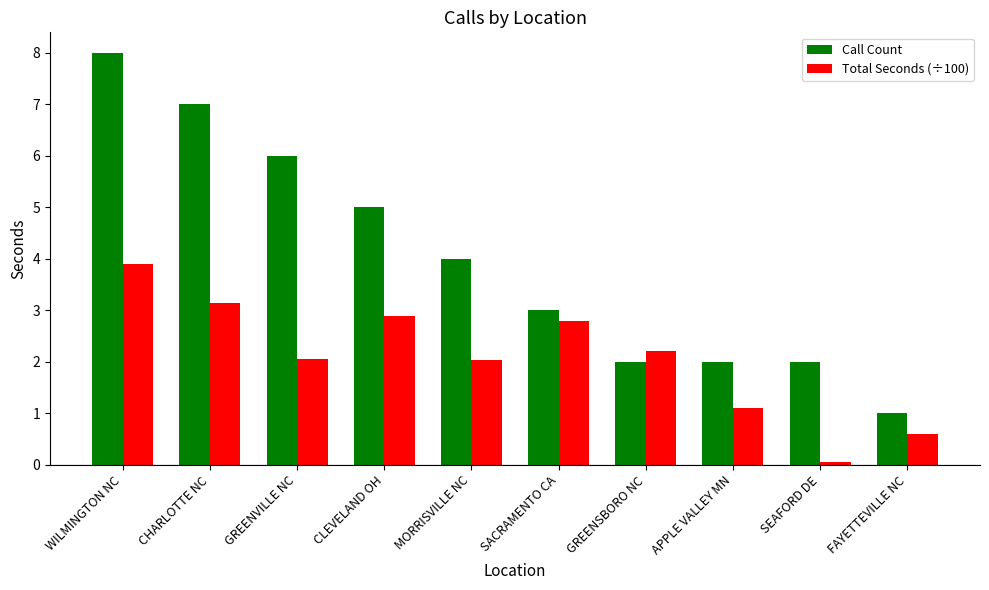

Count the number of data series in this chart.

2